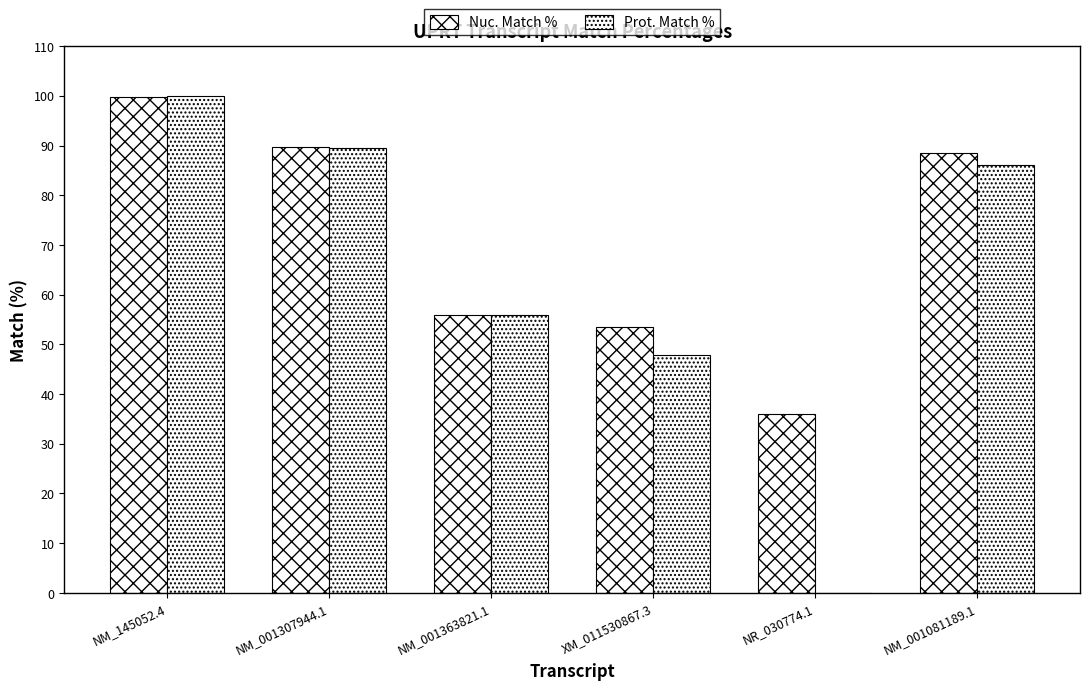

The Nuc. Match % series shows 36.0 at NR_030774.1. True or false?

True